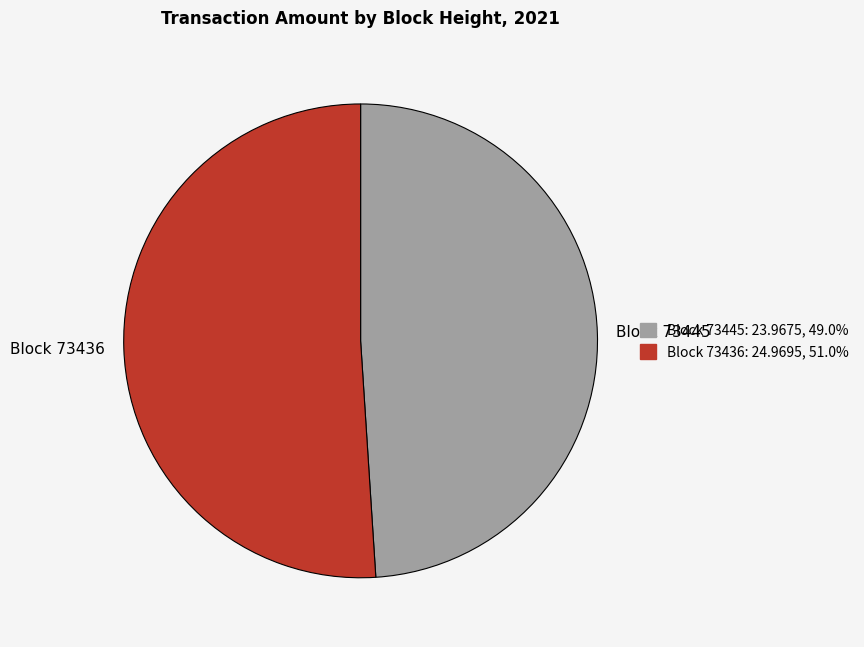

Which slice is the largest?

Block 73436